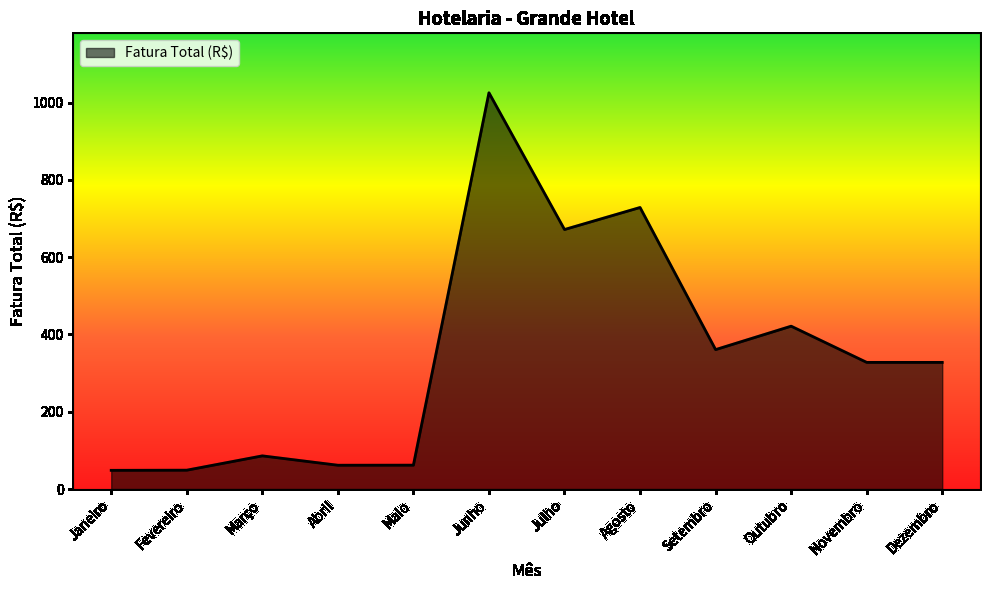

What is the difference between the values at Outubro and Julho?

250.2